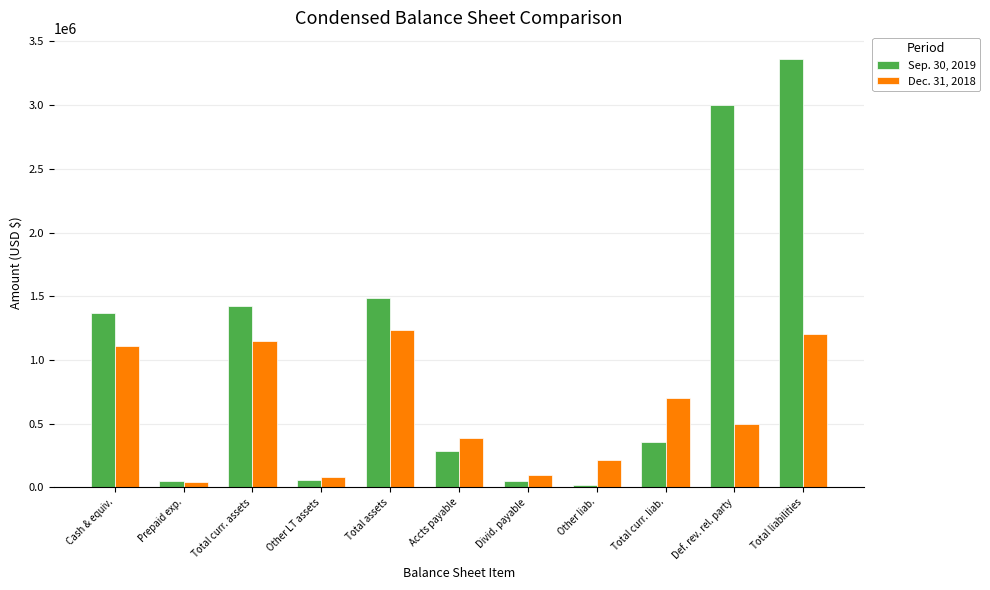

The Dec. 31, 2018 series shows 215876 at Other liab.. True or false?

True